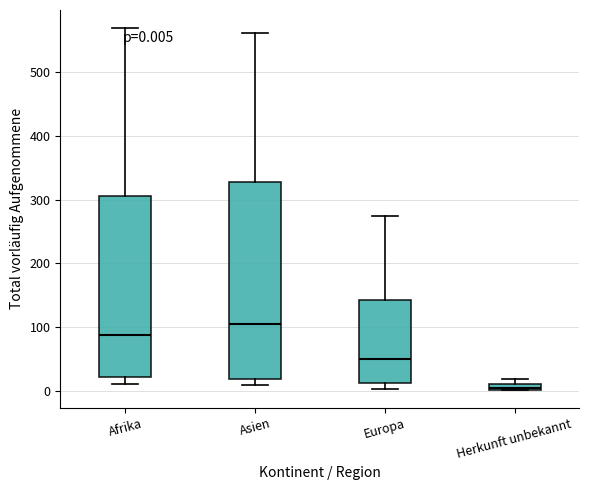

Which box's median line is the highest?

Asien